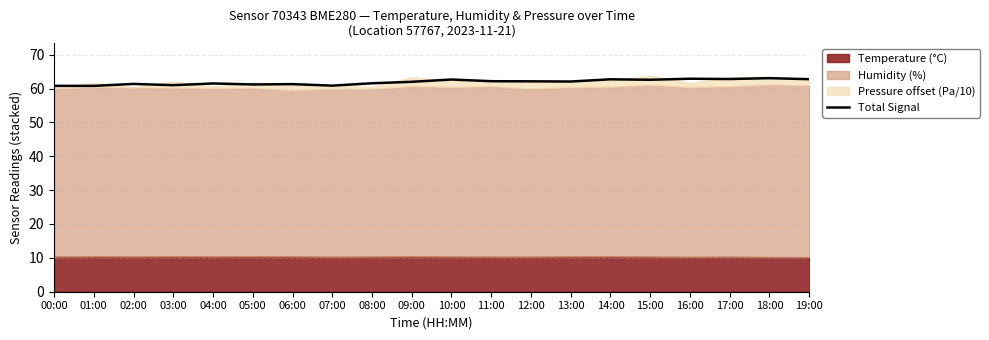

Rank the categories by value from highest to lowest.

18:00, 16:00, 17:00, 19:00, 14:00, 10:00, 15:00, 11:00, 12:00, 13:00, 09:00, 08:00, 04:00, 02:00, 06:00, 05:00, 03:00, 07:00, 00:00, 01:00